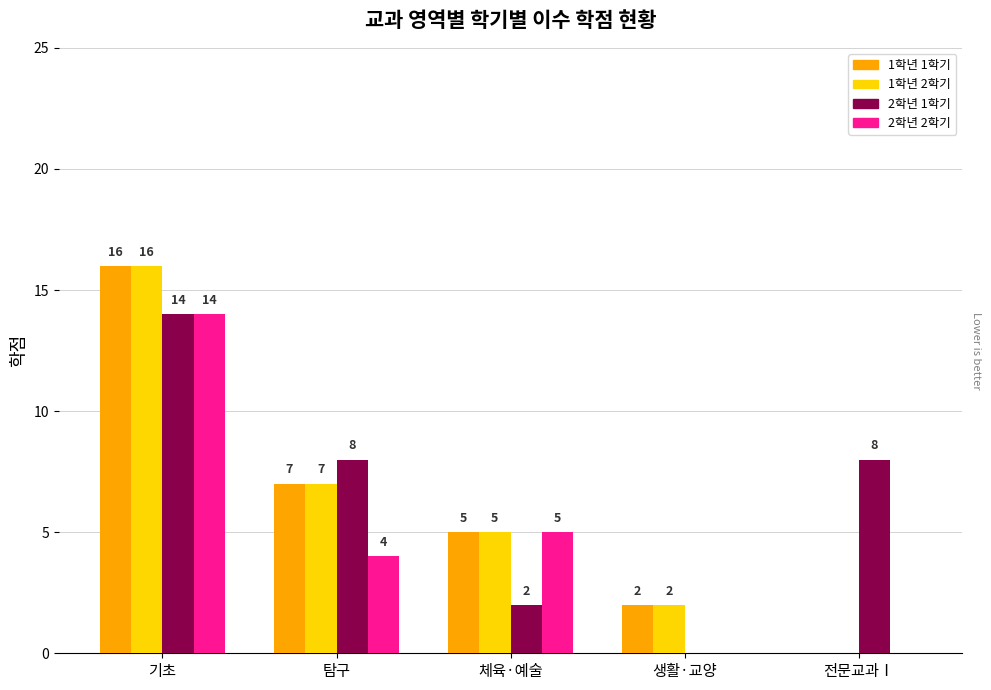

What is the sum of all 1학년 2학기 values?

30